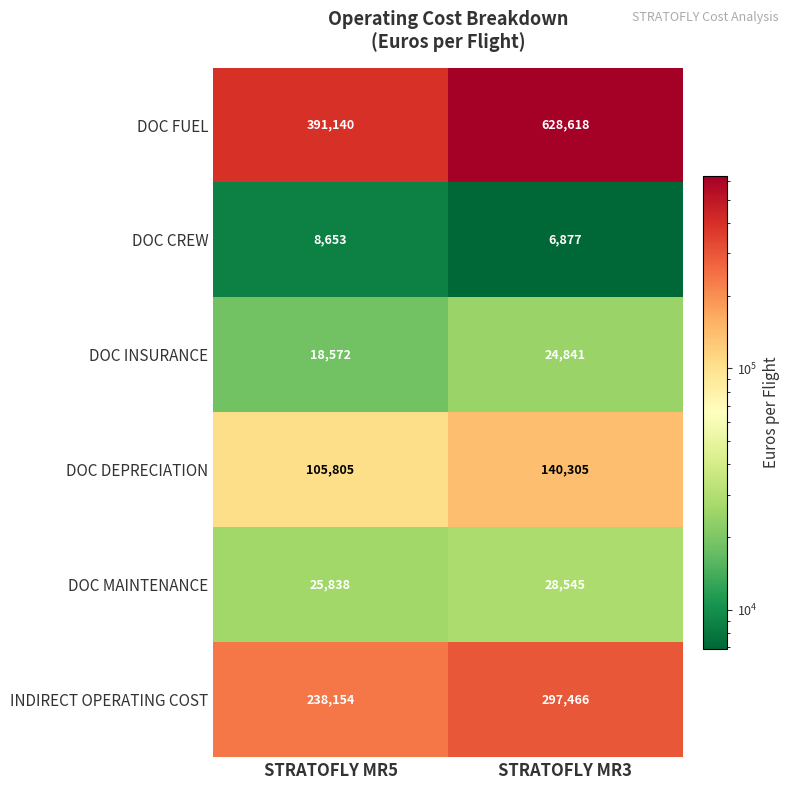

Reading left to right, what are all the values shown in this chart?

DOC FUEL: STRATOFLY MR5=391140	STRATOFLY MR3=628618
DOC CREW: STRATOFLY MR5=8653	STRATOFLY MR3=6877
DOC INSURANCE: STRATOFLY MR5=18572	STRATOFLY MR3=24841
DOC DEPRECIATION: STRATOFLY MR5=105805	STRATOFLY MR3=140305
DOC MAINTENANCE: STRATOFLY MR5=25838	STRATOFLY MR3=28545
INDIRECT OPERATING COST: STRATOFLY MR5=238154	STRATOFLY MR3=297466